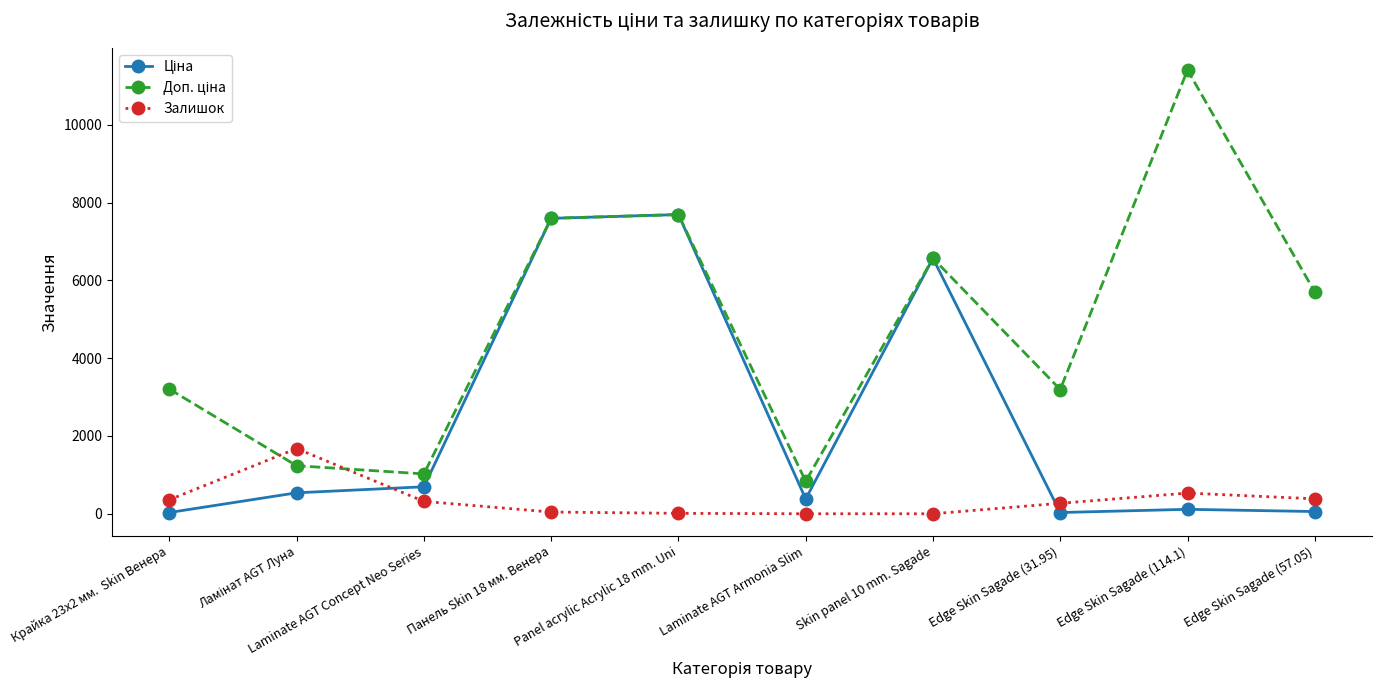

At which category does the chart reach its peak across all series?

Edge Skin Sagade (114.1)